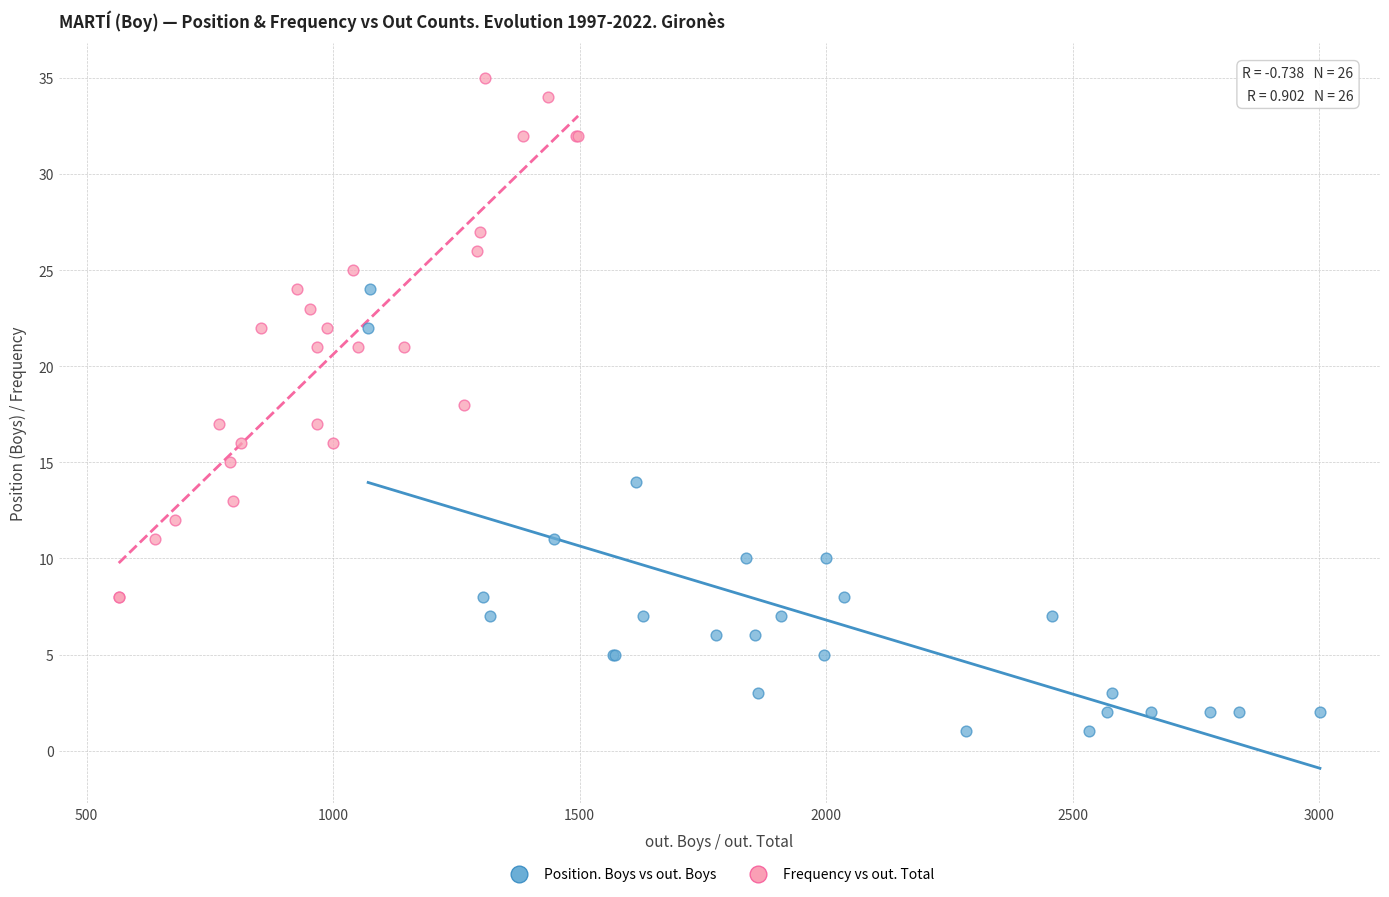

Which series contains the highest Y value?

Frequency vs out. Total